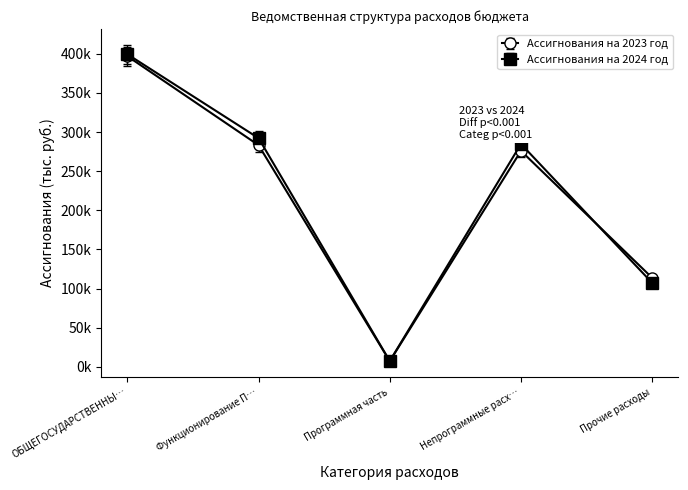

Which series has the widest spread of values?

Ассигнования на 2024 год